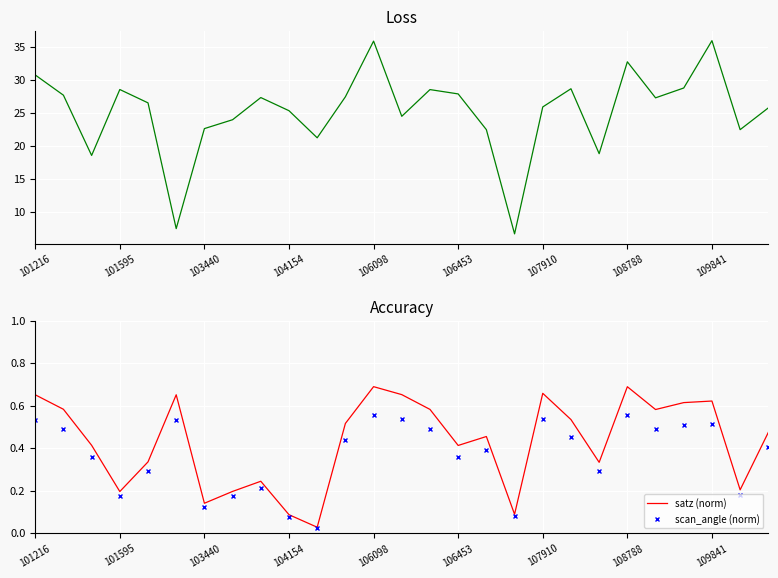

True or false: scan_angle (norm) has a value of 0.8 at 109841.

False